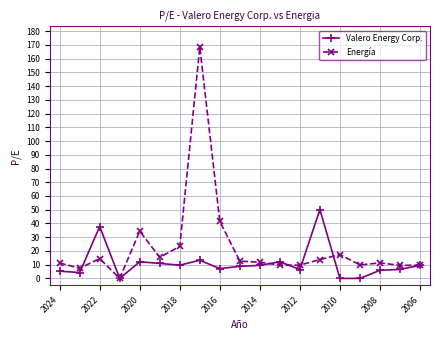

Which series has the largest total across all categories?

Energía